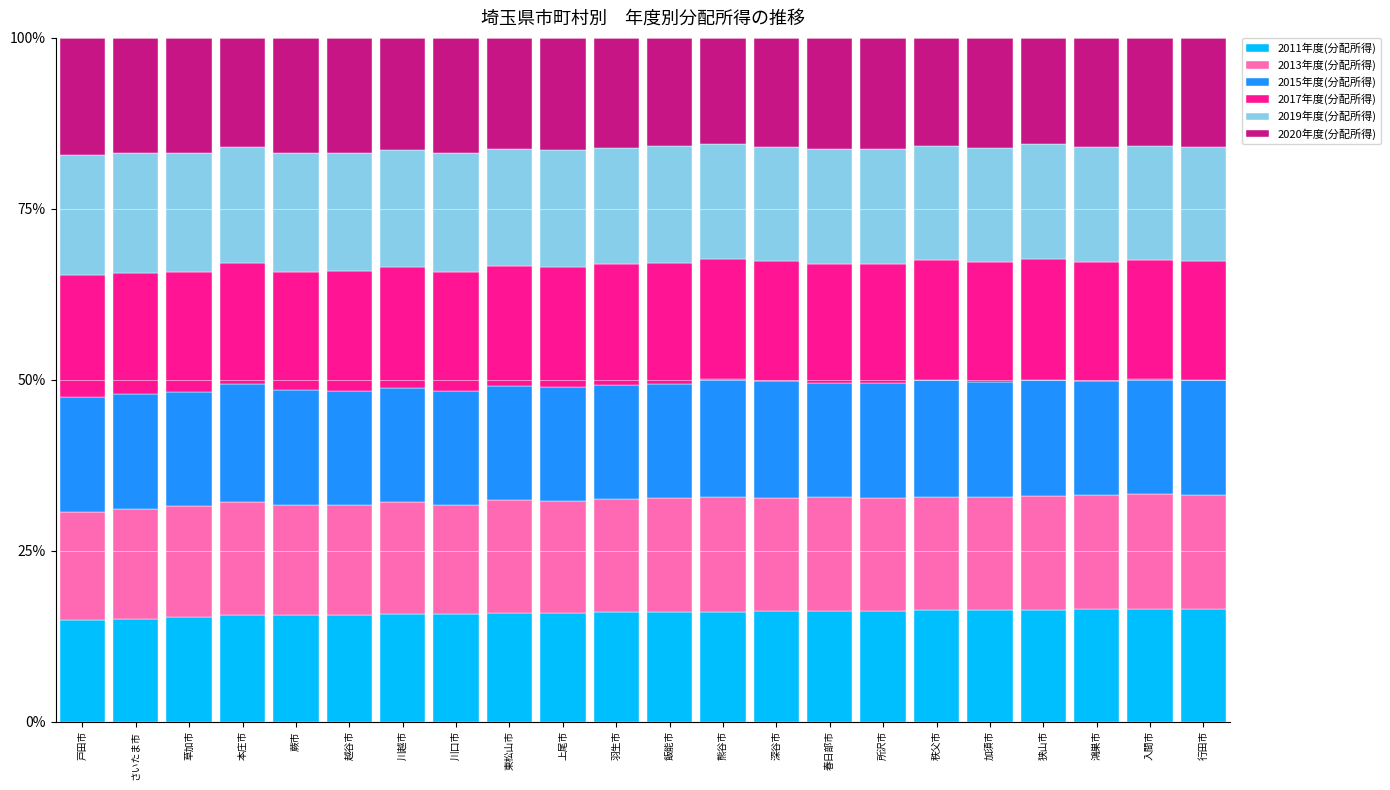

The 2011年度(分配所得) series shows 16.5 at 行田市. True or false?

True